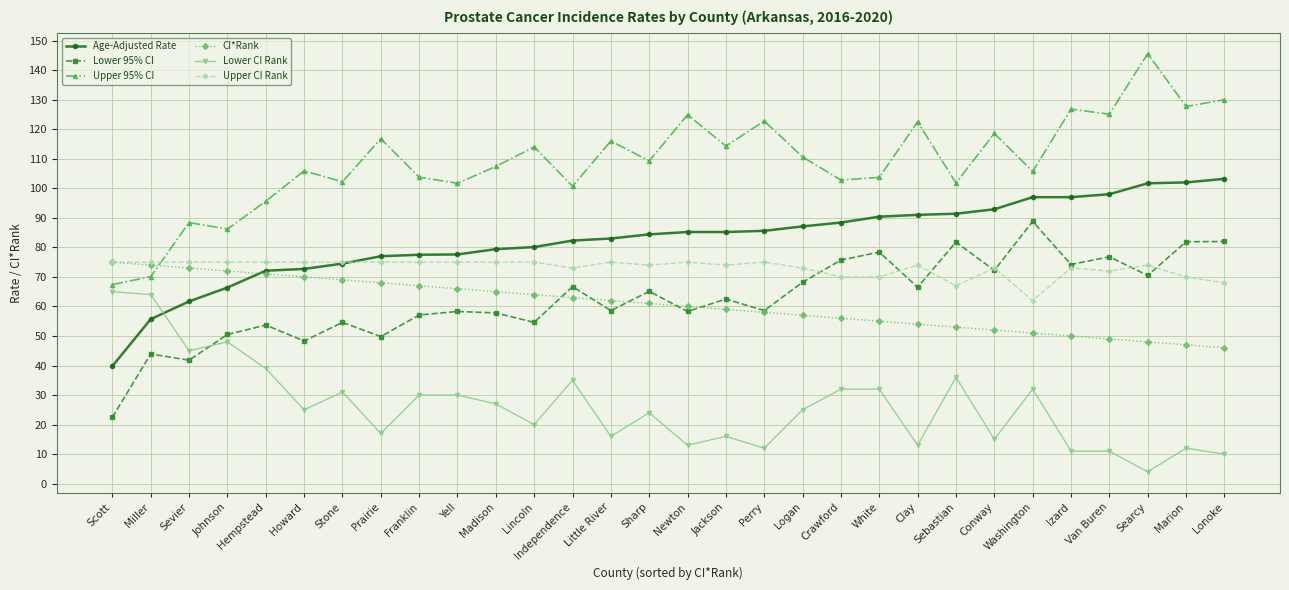

Is it true that CI*Rank equals 65.0 at Madison?

True